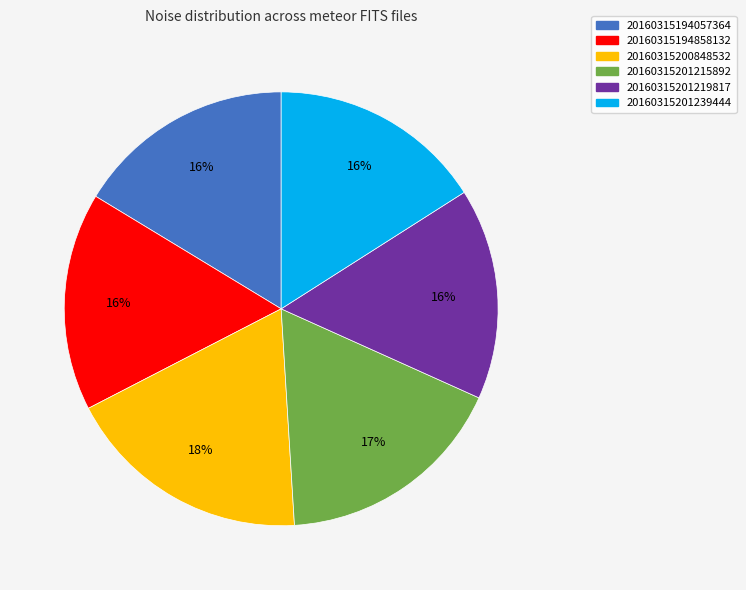

What is the ratio of the value at 20160315200848532 to the value at 20160315194858132?

1.1